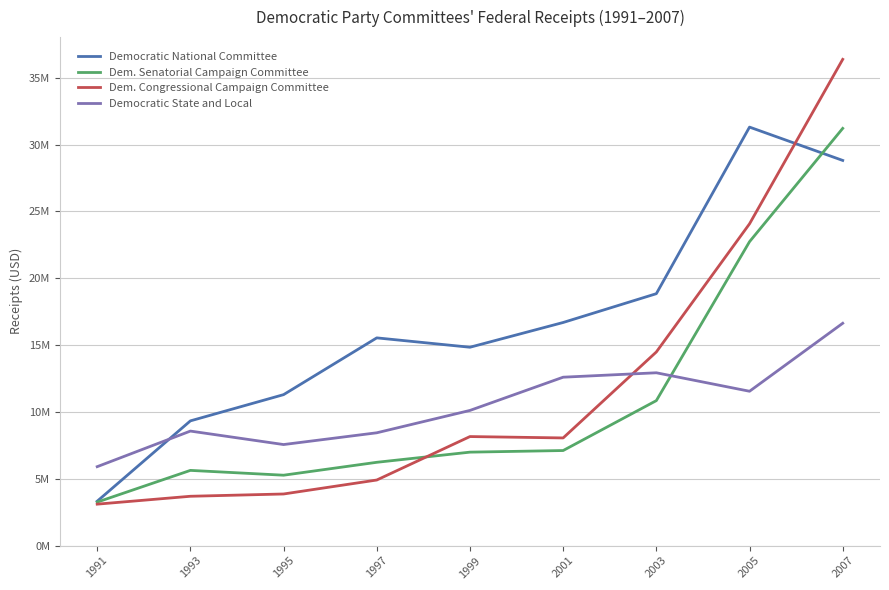

What are all the series names shown in the legend?

Democratic National Committee, Dem. Senatorial Campaign Committee, Dem. Congressional Campaign Committee, Democratic State and Local